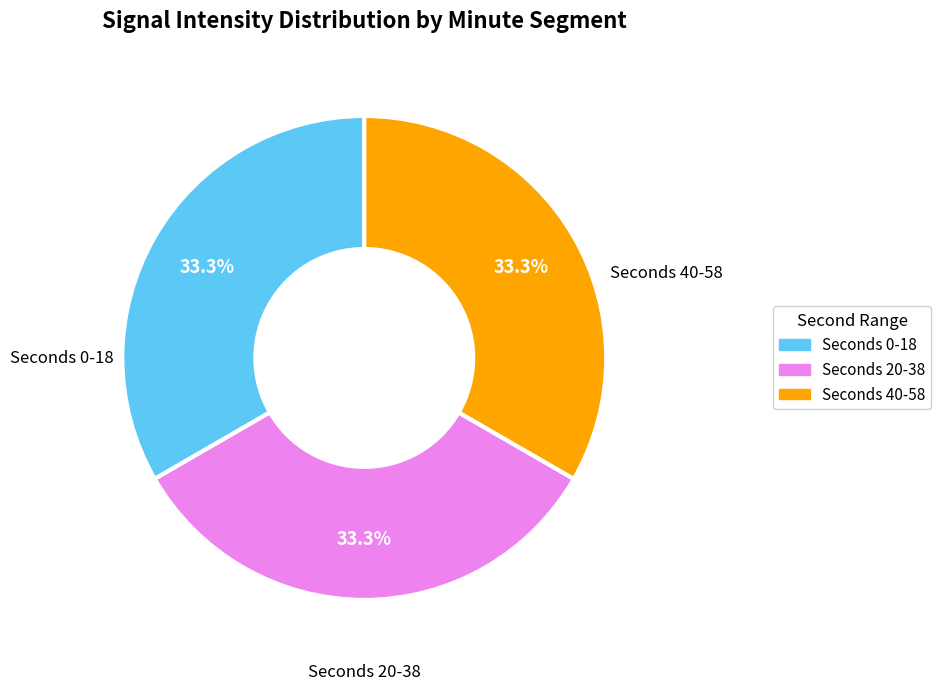

Is there any slice that represents more than half of the pie?

No